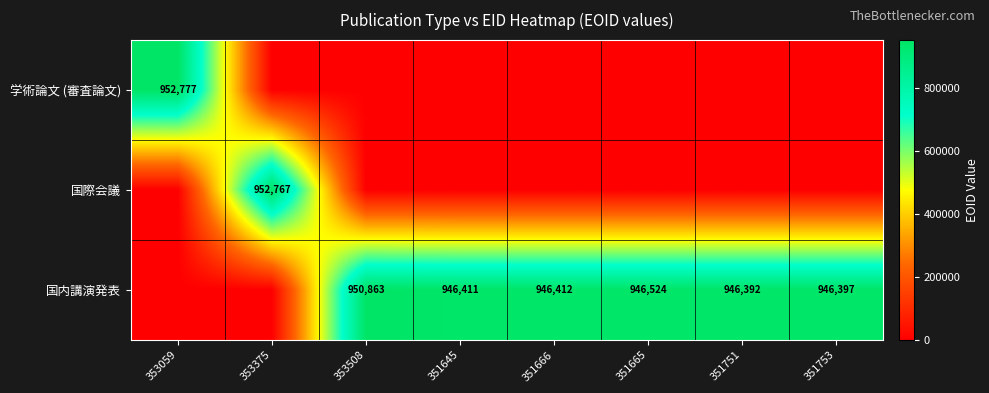

What is the total value across all series at 353508?

950863